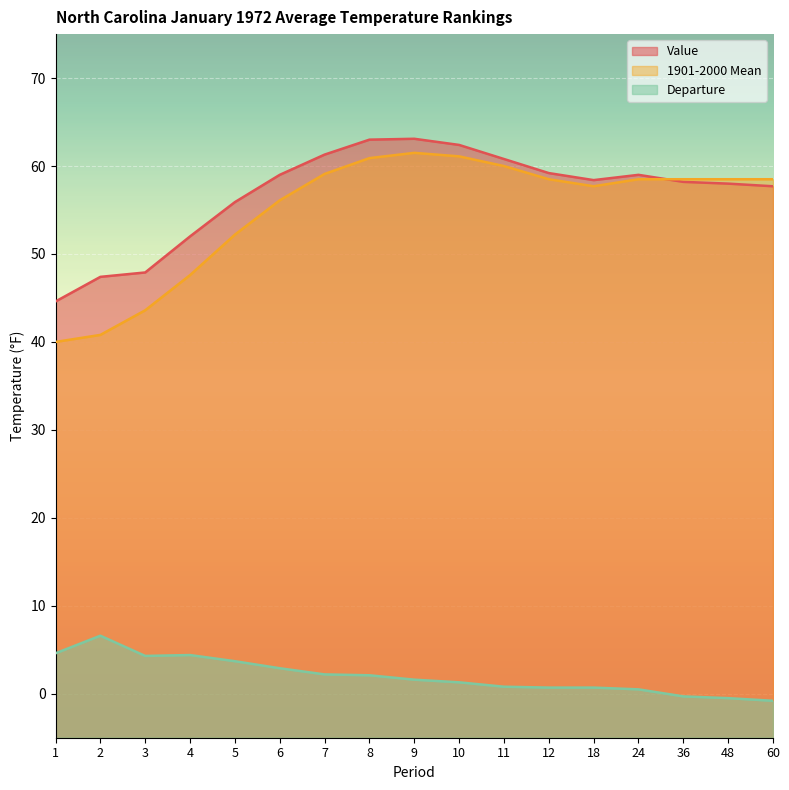

The Value series shows 44.6 at 1. True or false?

True